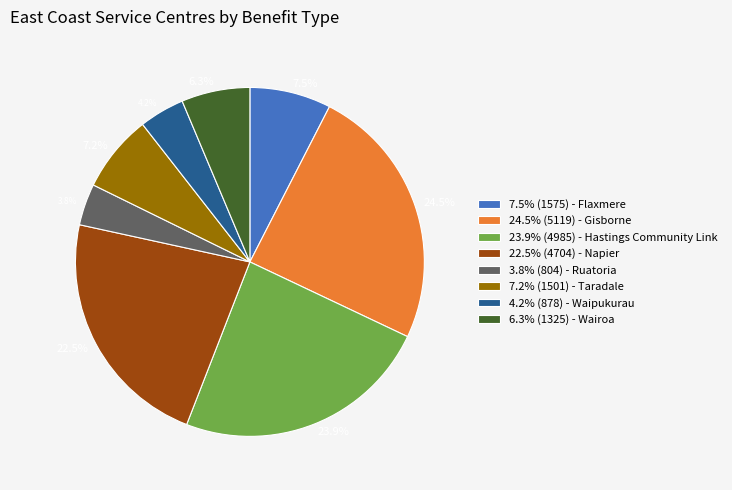

Does 7.5% represent more than half of the total?

No